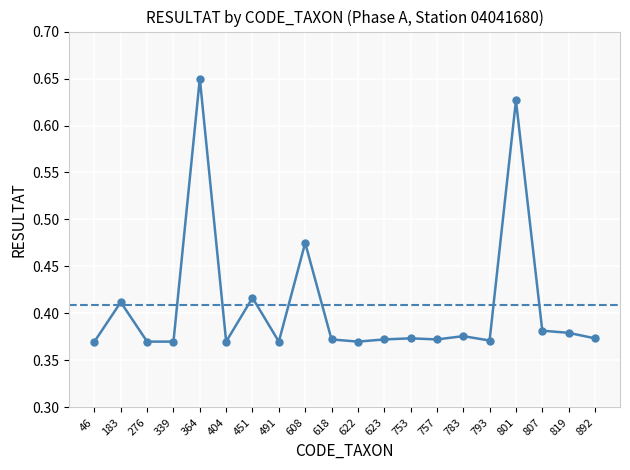

At which category does the data reach its first local peak?

183